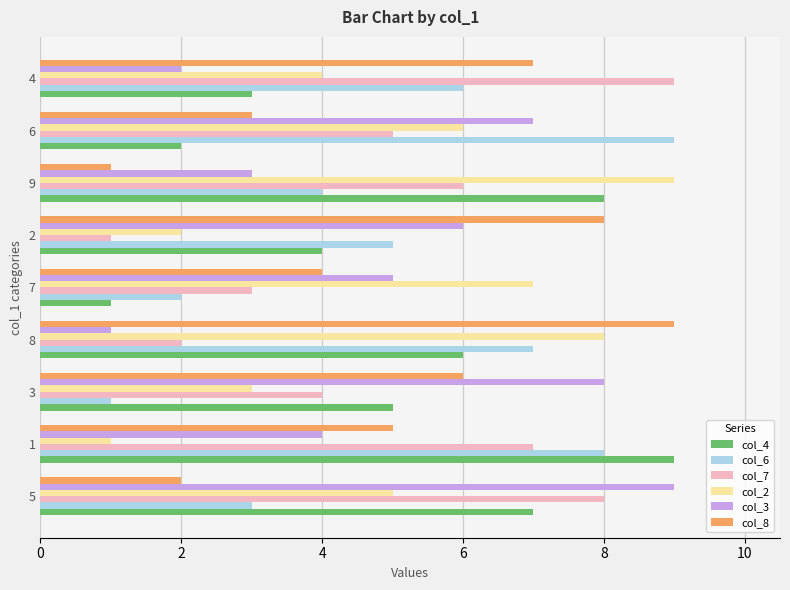

Rank the series at 8 from lowest to highest value.

col_3, col_7, col_4, col_6, col_2, col_8